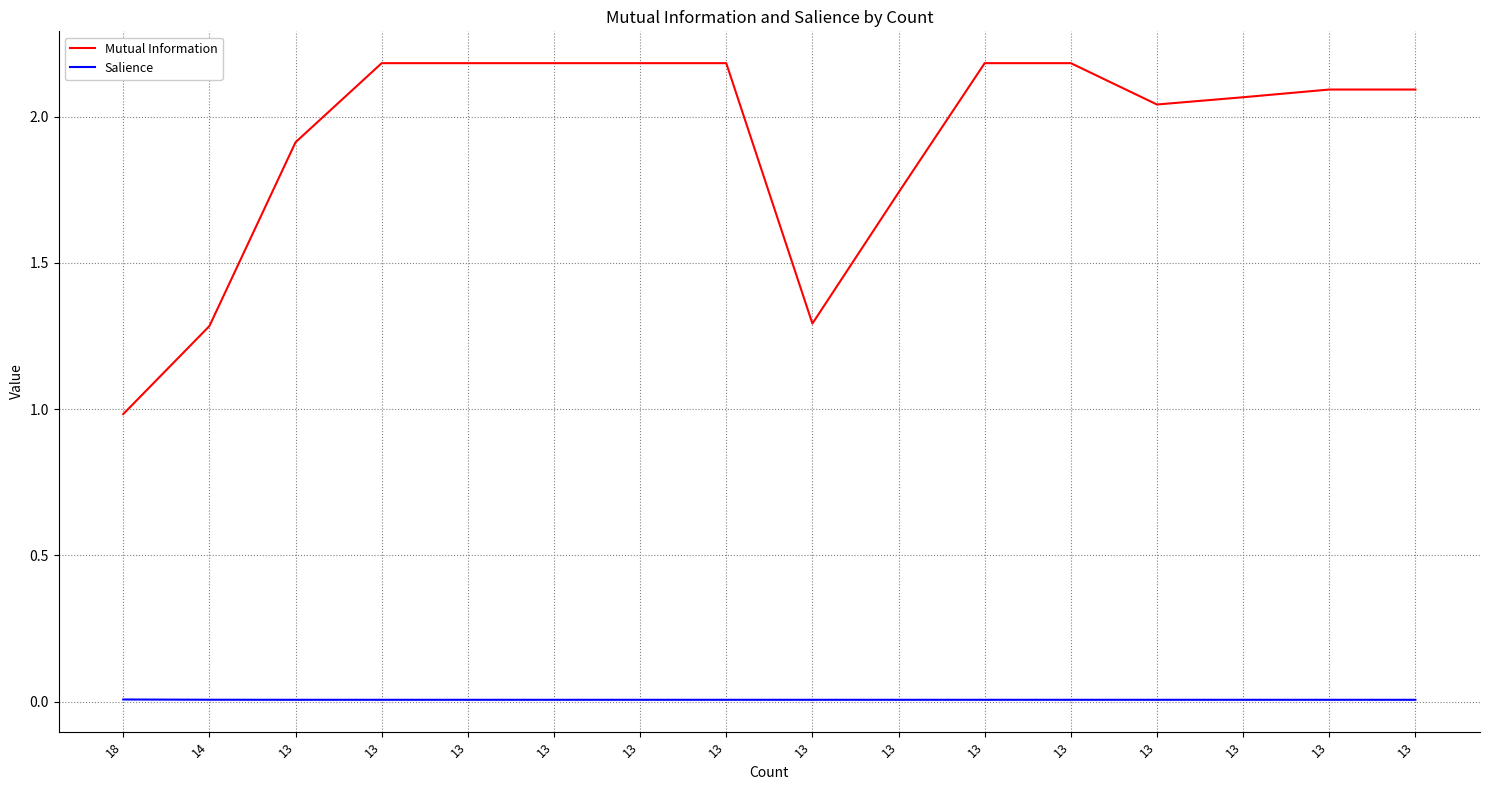

What are all the series names shown in the legend?

Mutual Information, Salience